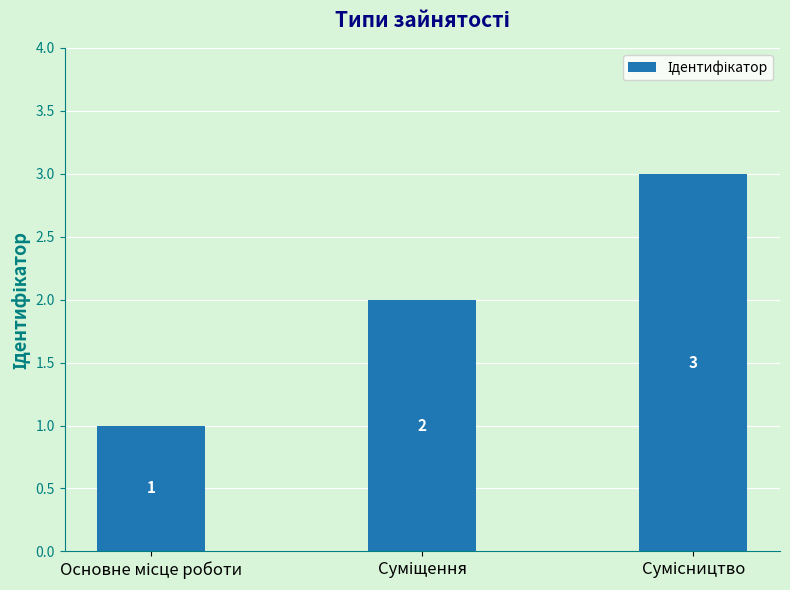

What is the sum of all values?

6